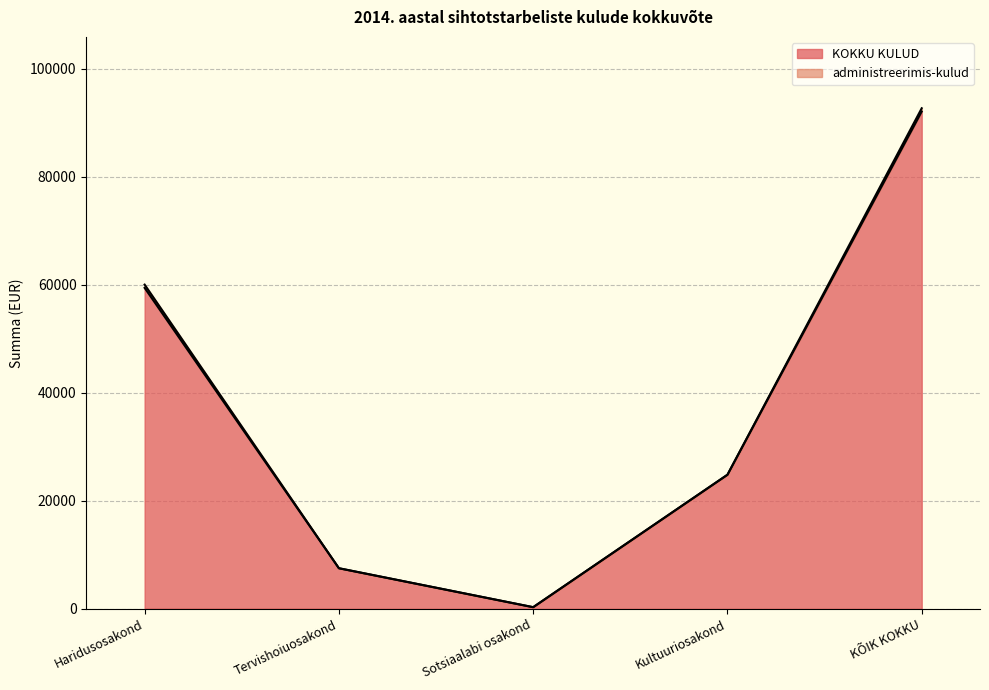

What is the difference between the values at KÕIK KOKKU and Haridusosakond?

32649